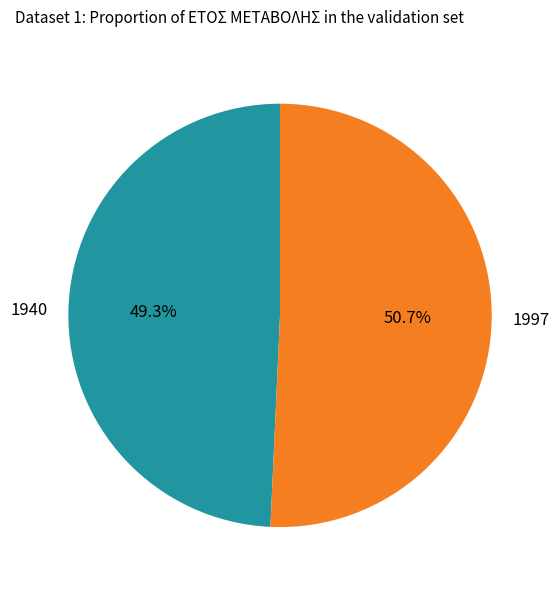

To the nearest percent, what portion does 1997 represent?

51%